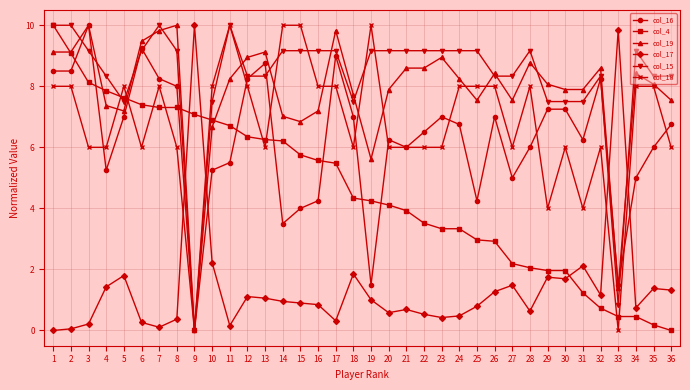

Between which two adjacent categories do col_18 and col_4 first intersect?

4 and 5